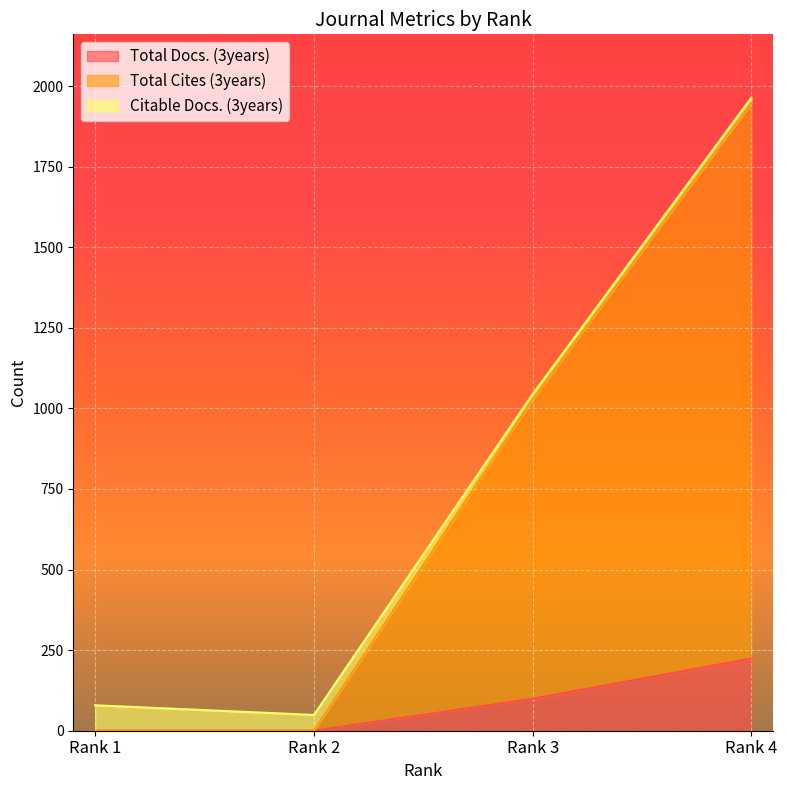

How many data points in Total Docs. (3years) are less than 99?

2